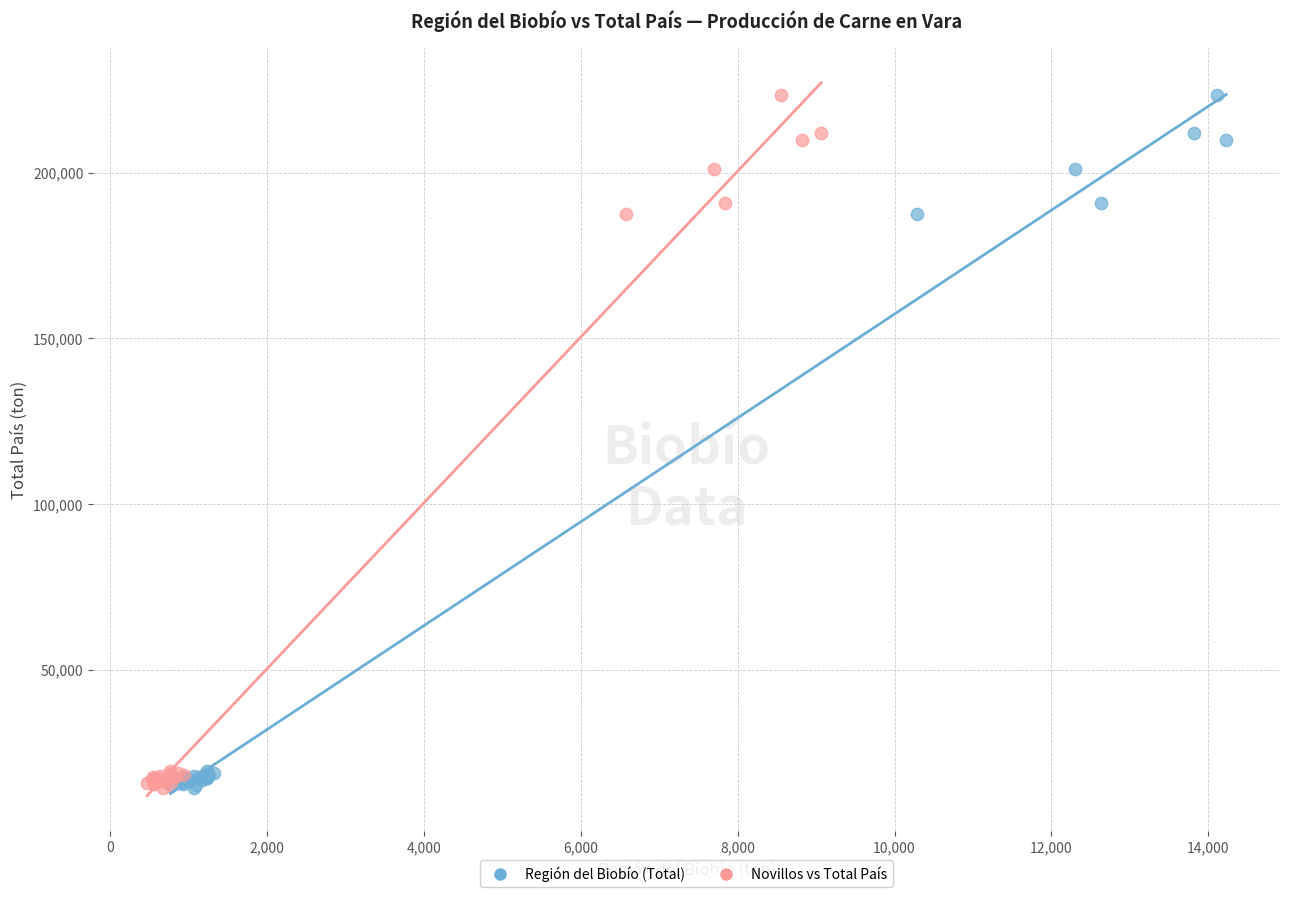

What are all the series names shown in the legend?

Región del Biobío (Total), Novillos vs Total País